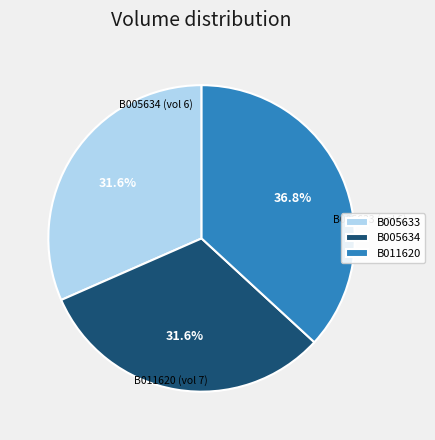

To the nearest percent, what portion does B011620 represent?

37%